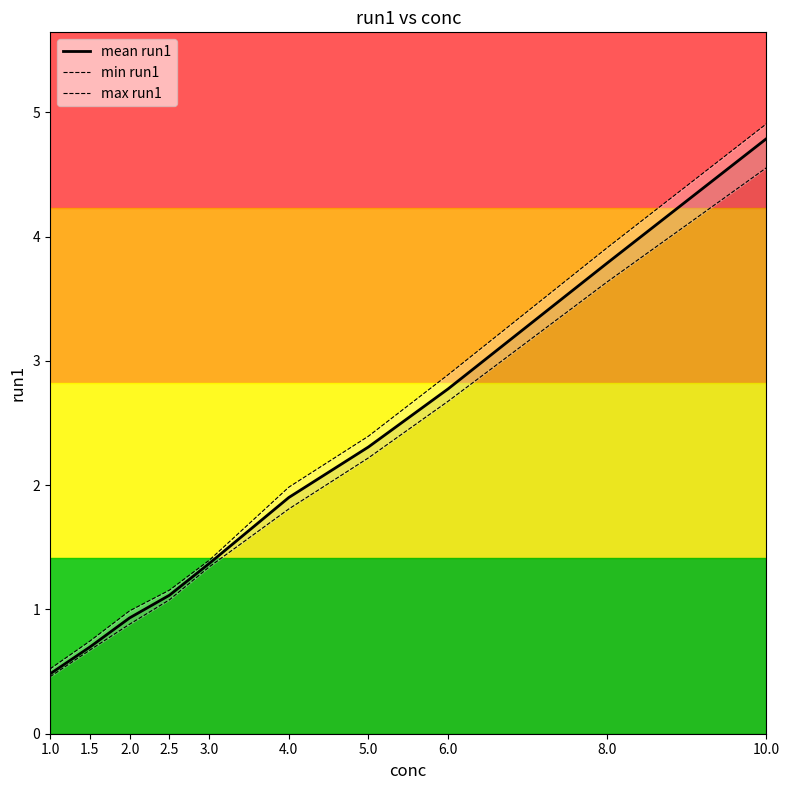

Reading left to right, what are all the values shown in this chart?

mean run1: 0.5	0.7	0.9	1.1	1.4	1.9	2.3	2.8	3.8	4.8
min run1: 0.5	0.7	0.9	1.1	1.3	1.8	2.2	2.7	3.6	4.6
max run1: 0.5	0.7	1.0	1.2	1.4	2.0	2.4	2.9	3.9	4.9